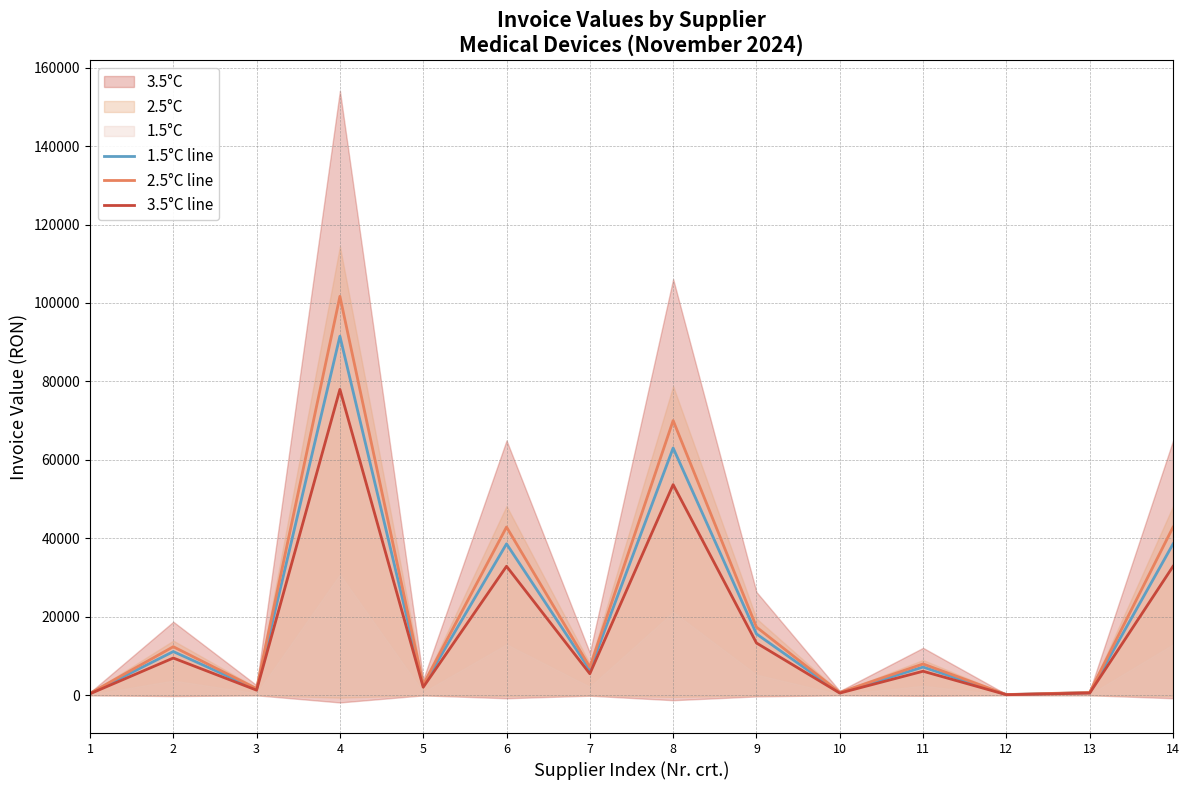

Which series has the largest range (max minus min)?

2.5°C line